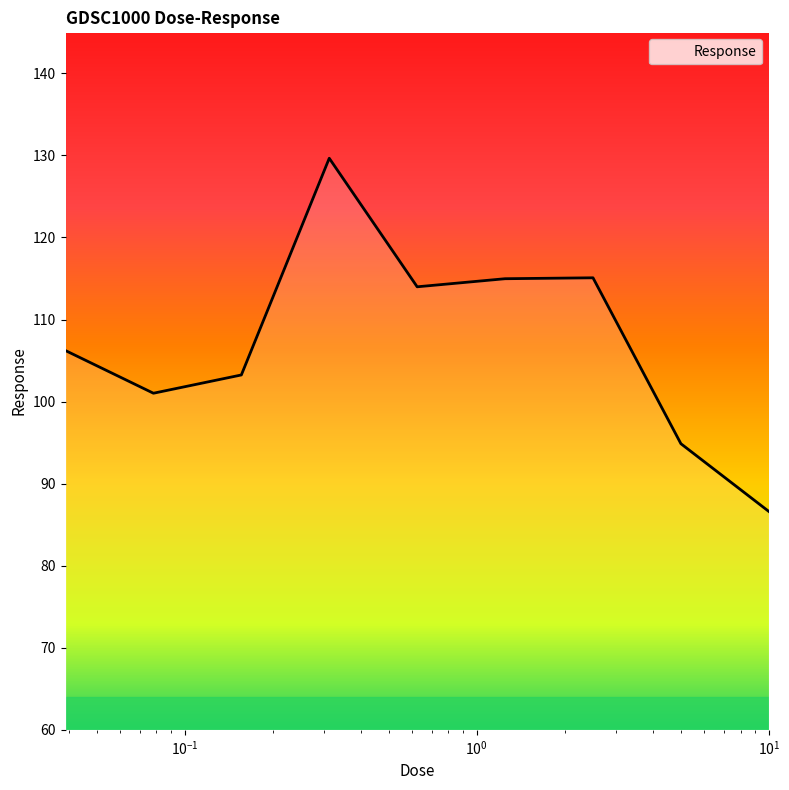

Does the chart display data point markers on the line(s)?

No